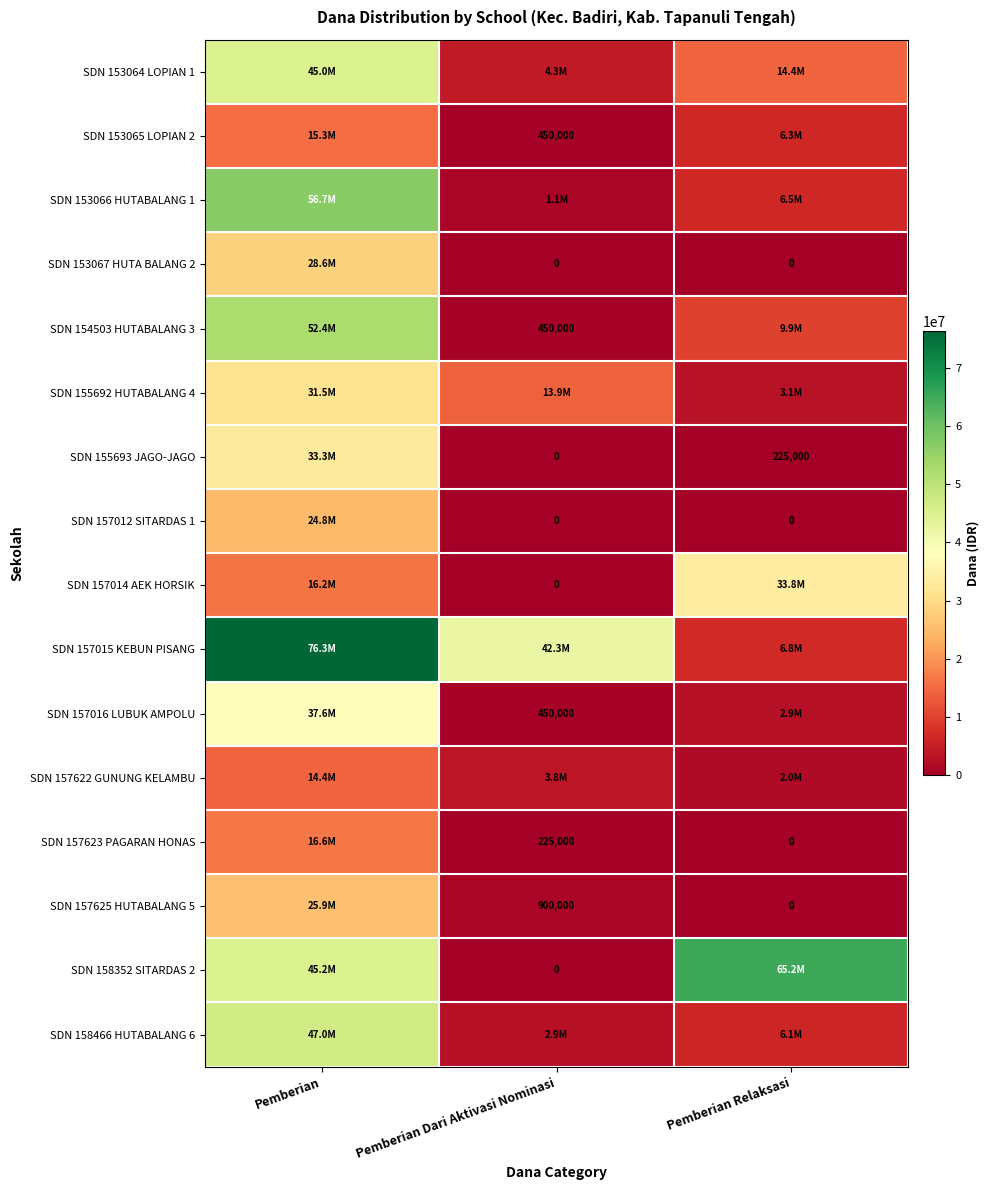

What is the greatest value displayed?

76275000